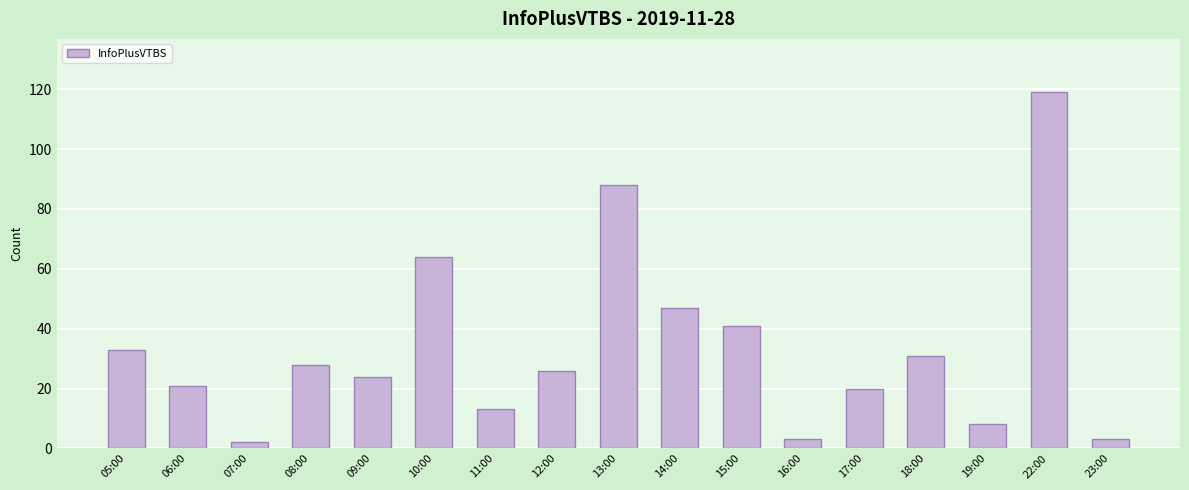

What is the maximum value shown in the chart?

119